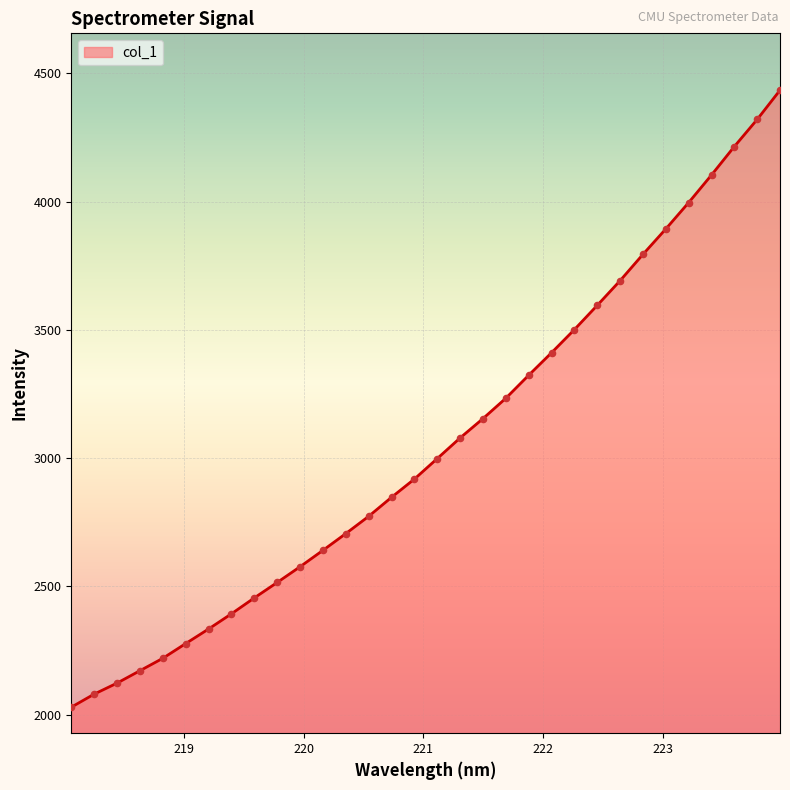

What is the minimum value shown in the chart?

2028.7